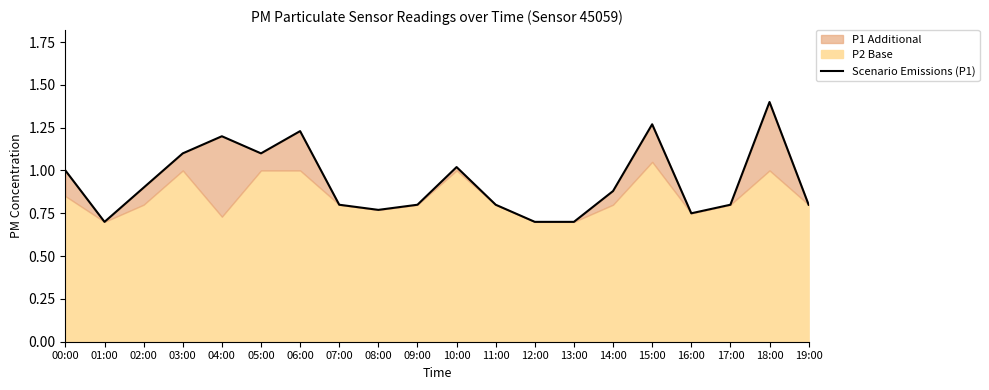

What is the approximate value at 00:00?

1.0